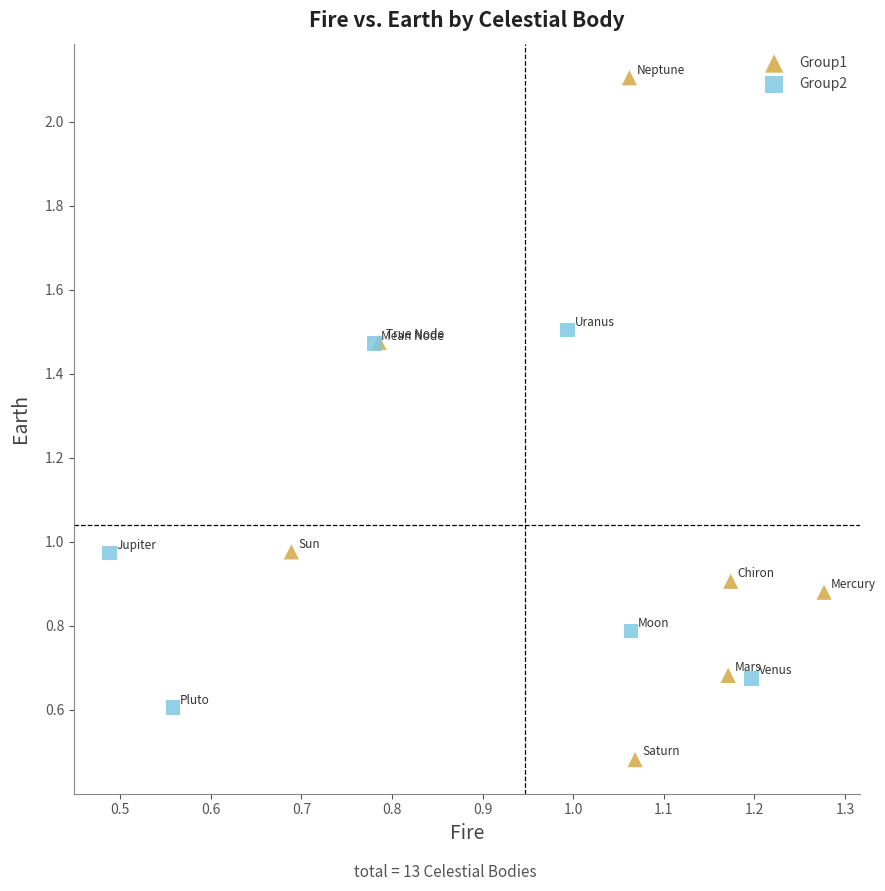

Which series contains the highest Y value?

Group1